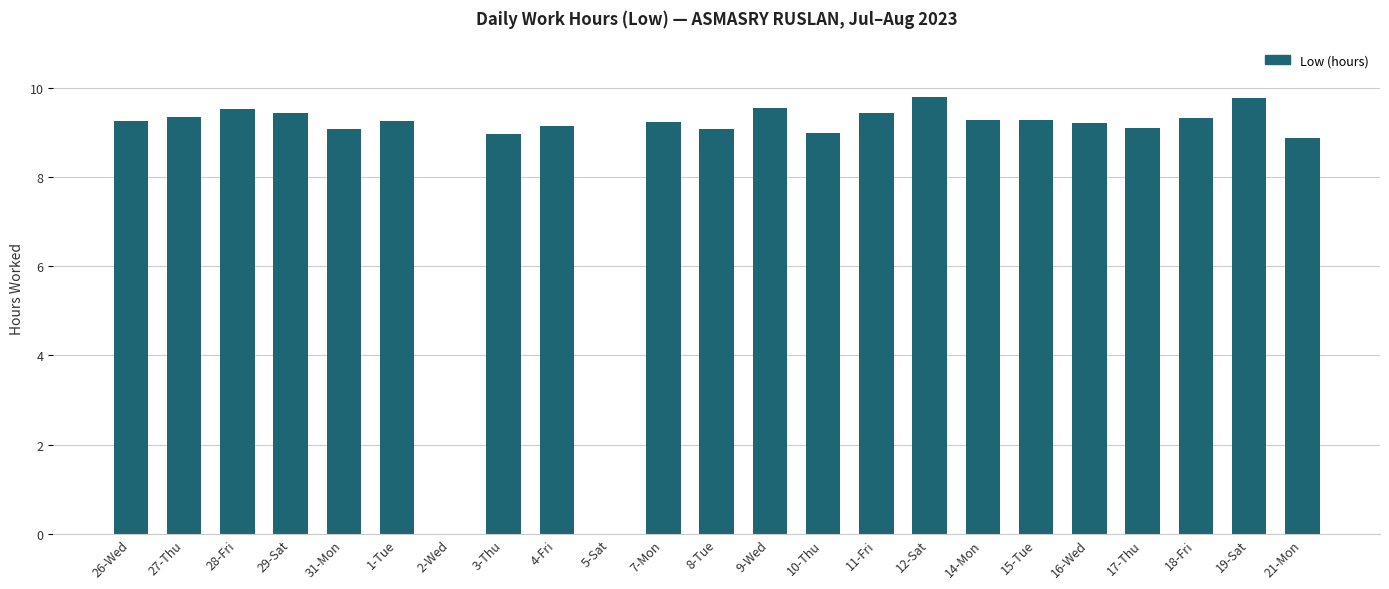

What is the change in value from 12-Sat to 14-Mon?

-0.5